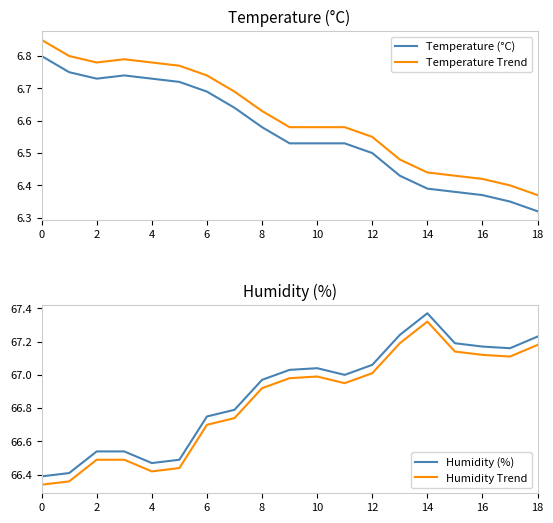

Which category has the lowest value in the Temperature Trend series?

18